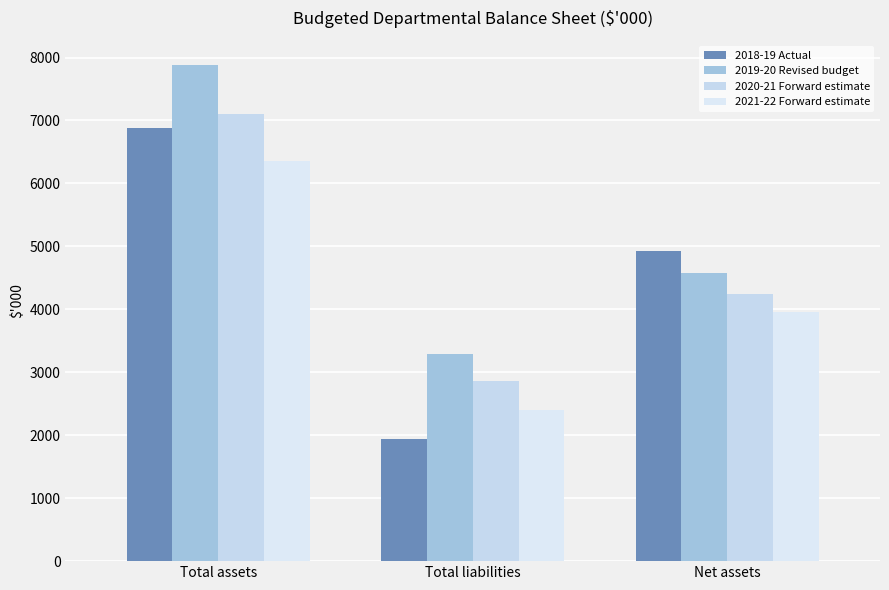

Reading right to left, extract all data points from this chart.

2018-19 Actual: Net assets=4934	Total liabilities=1942	Total assets=6876
2019-20 Revised budget: Net assets=4576	Total liabilities=3298	Total assets=7874
2020-21 Forward estimate: Net assets=4248	Total liabilities=2862	Total assets=7110
2021-22 Forward estimate: Net assets=3960	Total liabilities=2396	Total assets=6356